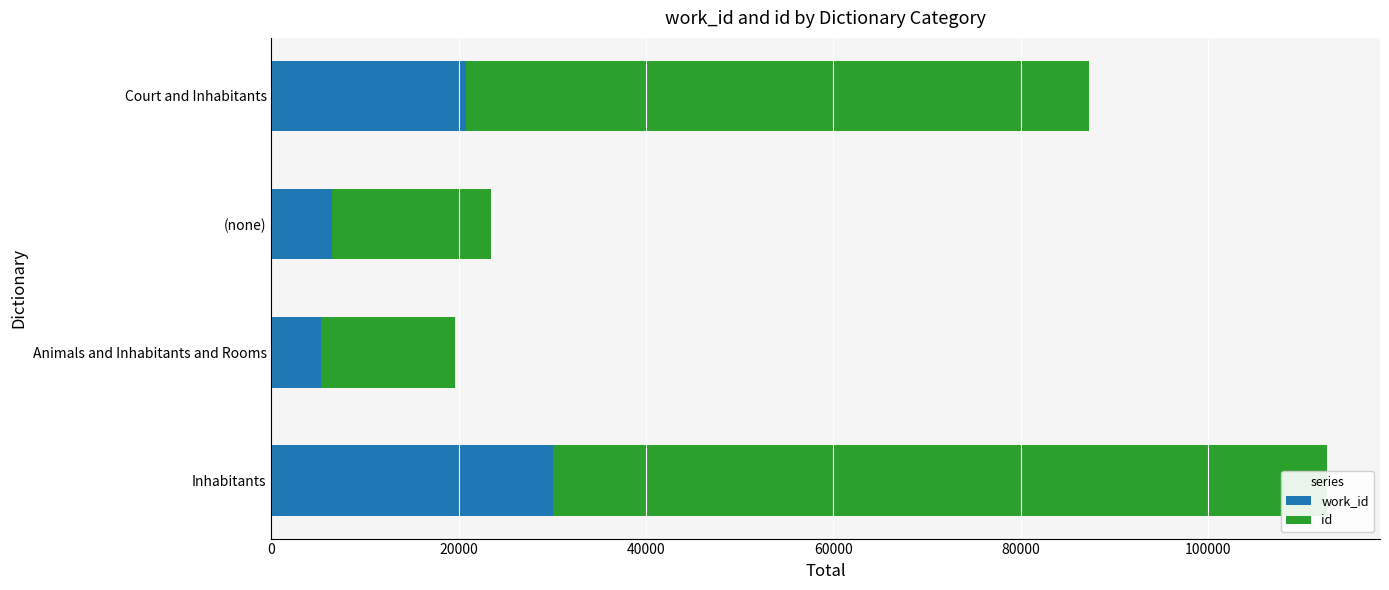

How many values in the work_id series exceed 20777?

1